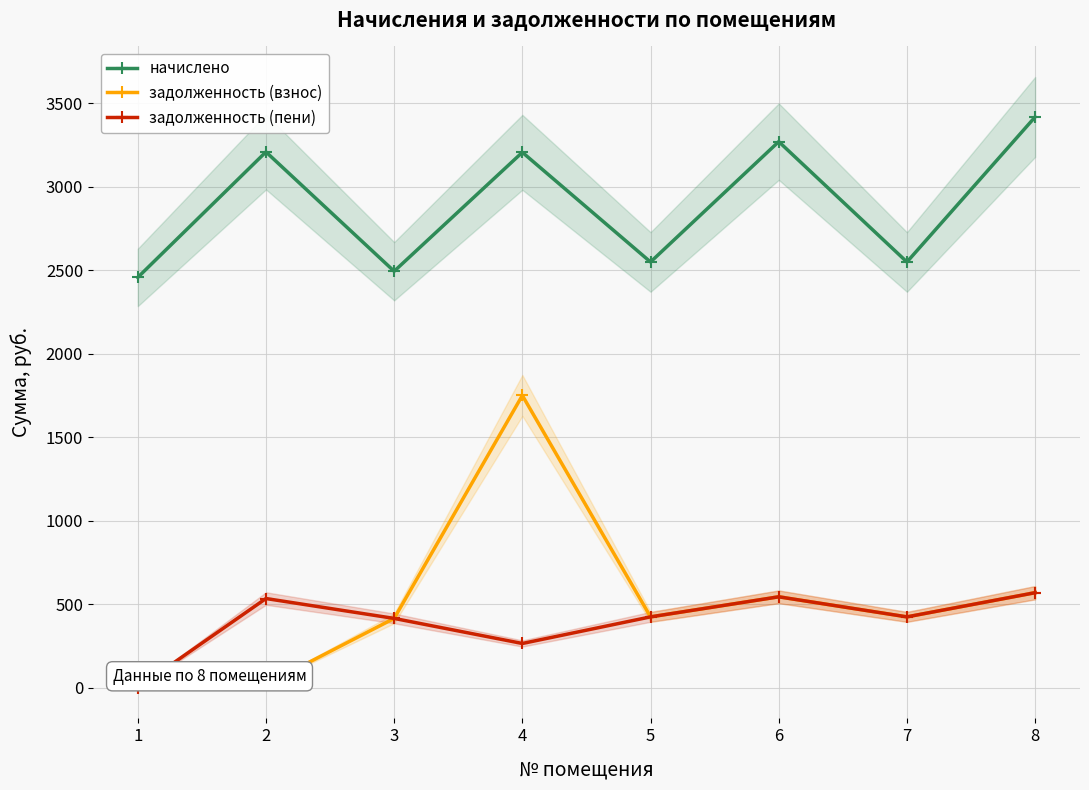

What is the average value of the задолженность (взнос) series?

518.7